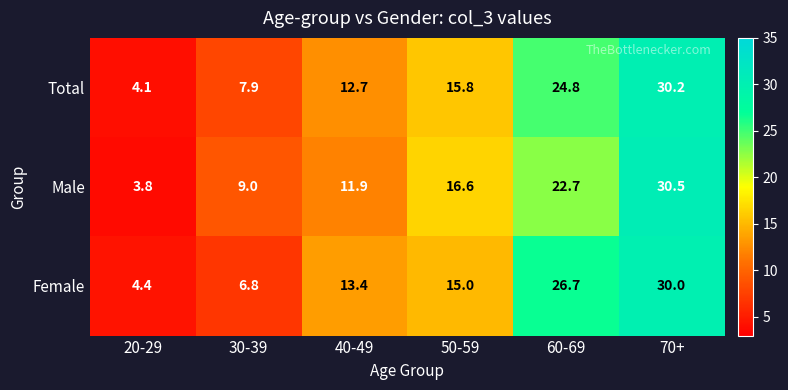

At 30-39, list the series in order from smallest to largest.

Female, Total, Male